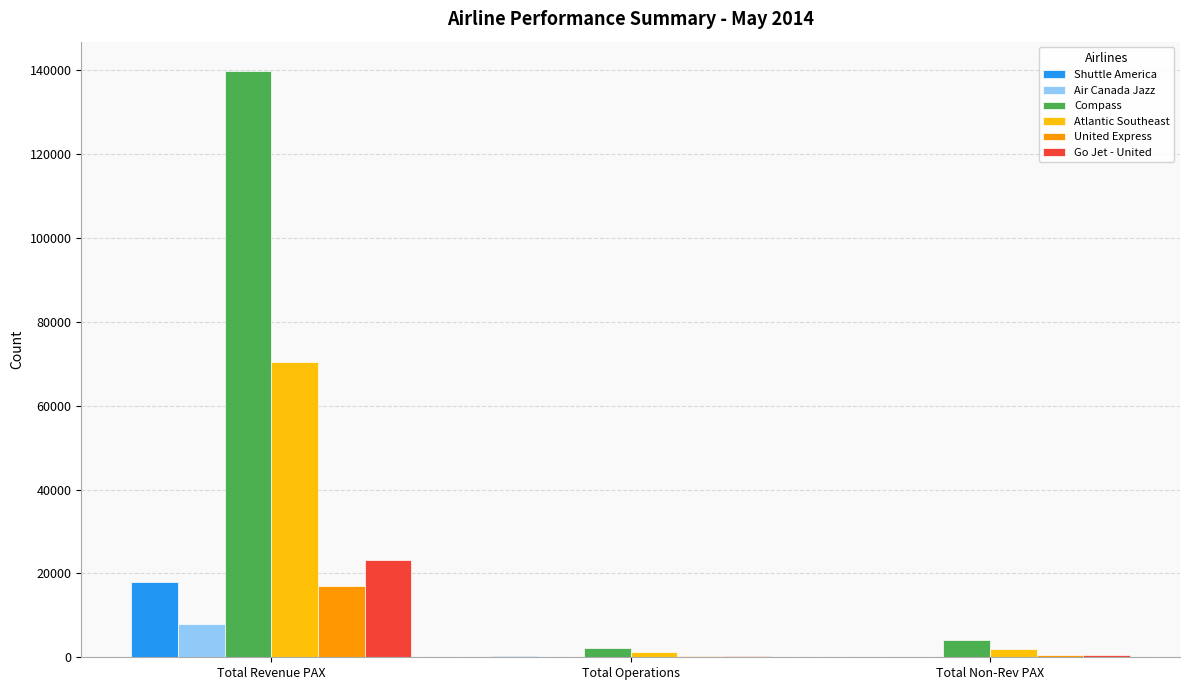

Count the number of categories in the chart.

3